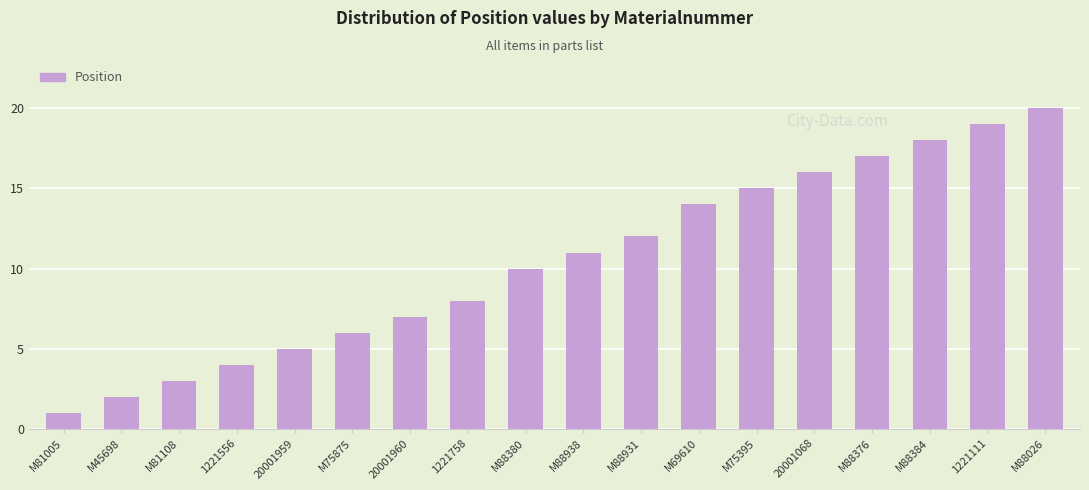

True or false: the data shows 15 at M75395.

True